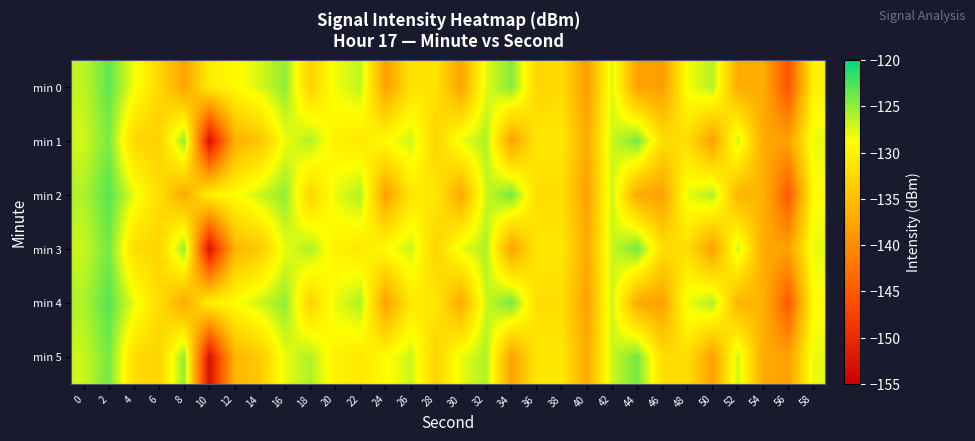

Reading left to right, extract all data points from this chart.

min 0: 0=-126.6	2=-123.3	4=-128.3	6=-132.5	8=-137.7	10=-130.6	12=-129.2	14=-127.4	16=-125.0	18=-133.1	20=-128.2	22=-126.6	24=-138.0	26=-131.5	28=-131.4	30=-137.6	32=-127.8	34=-124.6	36=-132.7	38=-132.3	40=-138.4	42=-127.5	44=-138.0	46=-138.3	48=-128.5	50=-126.2	52=-137.0	54=-136.8	56=-145.4	58=-129.9
min 1: 0=-127.2	2=-124.2	4=-132.7	6=-133.3	8=-125.1	10=-153.2	12=-136.6	14=-134.5	16=-128.2	18=-126.1	20=-130.0	22=-131.0	24=-129.0	26=-127.0	28=-133.0	30=-128.0	32=-126.0	34=-138.0	36=-131.0	38=-131.0	40=-137.0	42=-127.0	44=-124.0	46=-132.0	48=-132.0	50=-138.0	52=-127.0	54=-137.0	56=-138.0	58=-128.0
min 2: 0=-126.0	2=-123.0	4=-128.0	6=-132.0	8=-137.0	10=-130.0	12=-129.0	14=-127.0	16=-125.0	18=-133.0	20=-128.0	22=-126.0	24=-138.0	26=-131.0	28=-131.0	30=-137.0	32=-127.0	34=-124.0	36=-132.0	38=-132.0	40=-138.0	42=-127.0	44=-137.0	46=-138.0	48=-128.0	50=-126.0	52=-136.0	54=-136.0	56=-145.0	58=-129.0
min 3: 0=-127.0	2=-124.0	4=-132.0	6=-133.0	8=-125.0	10=-153.0	12=-136.0	14=-134.0	16=-128.0	18=-126.0	20=-130.0	22=-131.0	24=-129.0	26=-127.0	28=-133.0	30=-128.0	32=-126.0	34=-138.0	36=-131.0	38=-131.0	40=-137.0	42=-127.0	44=-124.0	46=-132.0	48=-132.0	50=-138.0	52=-127.0	54=-137.0	56=-138.0	58=-128.0
min 4: 0=-126.0	2=-123.0	4=-128.0	6=-132.0	8=-137.0	10=-130.0	12=-129.0	14=-127.0	16=-125.0	18=-133.0	20=-128.0	22=-126.0	24=-138.0	26=-131.0	28=-131.0	30=-137.0	32=-127.0	34=-124.0	36=-132.0	38=-132.0	40=-138.0	42=-127.0	44=-137.0	46=-138.0	48=-128.0	50=-126.0	52=-136.0	54=-136.0	56=-145.0	58=-129.0
min 5: 0=-127.0	2=-124.0	4=-132.0	6=-133.0	8=-125.0	10=-153.0	12=-136.0	14=-134.0	16=-128.0	18=-126.0	20=-130.0	22=-131.0	24=-129.0	26=-127.0	28=-133.0	30=-128.0	32=-126.0	34=-138.0	36=-131.0	38=-131.0	40=-137.0	42=-127.0	44=-124.0	46=-132.0	48=-132.0	50=-138.0	52=-127.0	54=-137.0	56=-138.0	58=-128.0